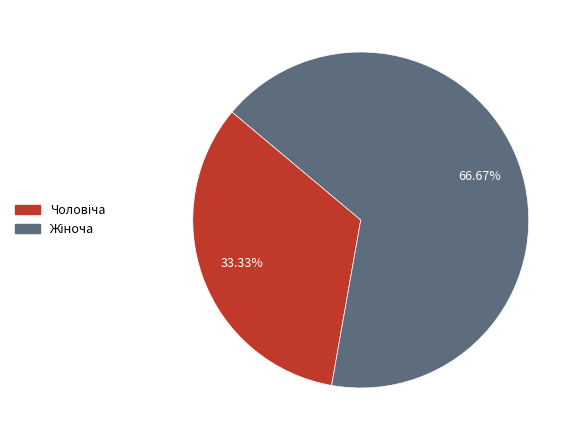

Does any single category account for the majority?

Yes